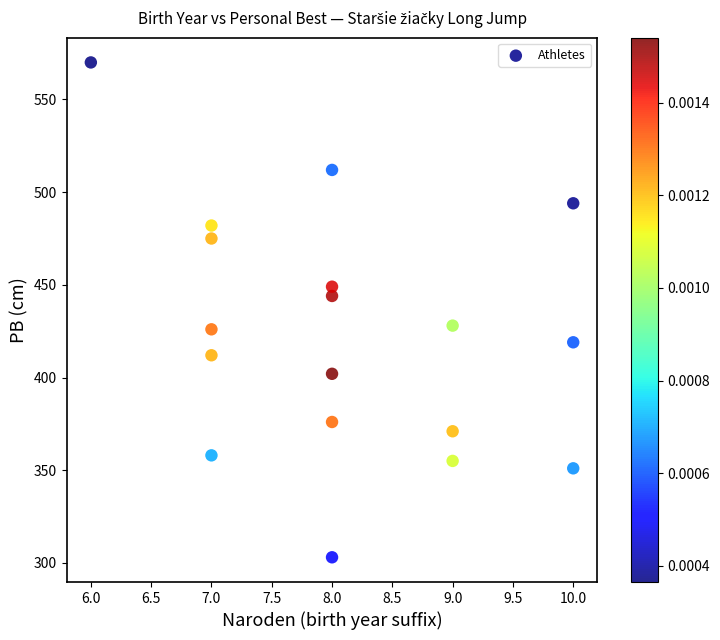

What is the range of X values (max minus min)?

4